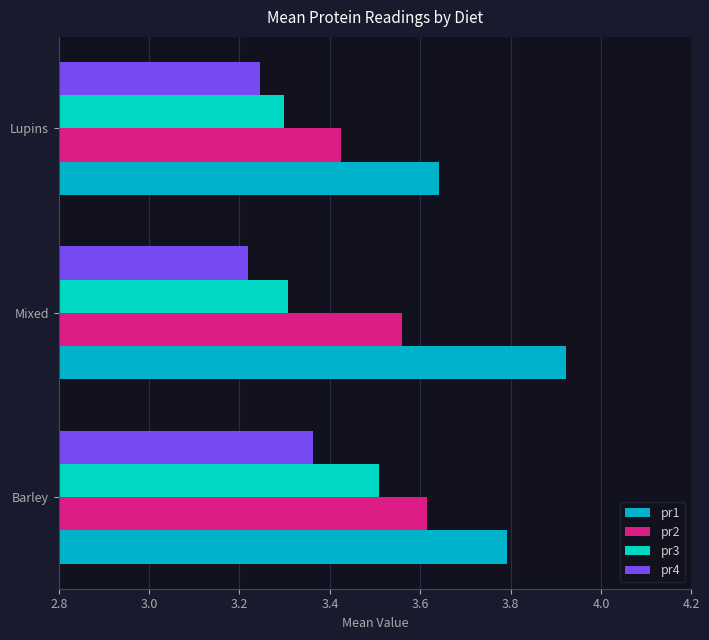

Which category has the lowest value in the pr2 series?

Lupins